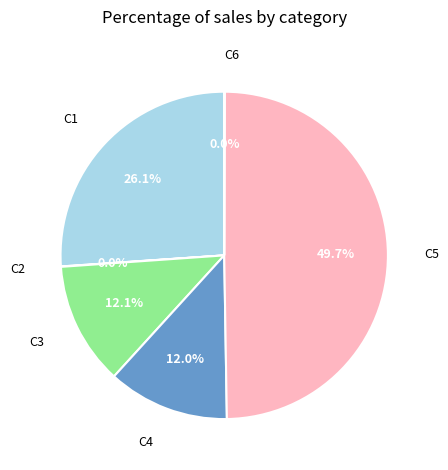

What percentage is NOT represented by C4?

88.0%